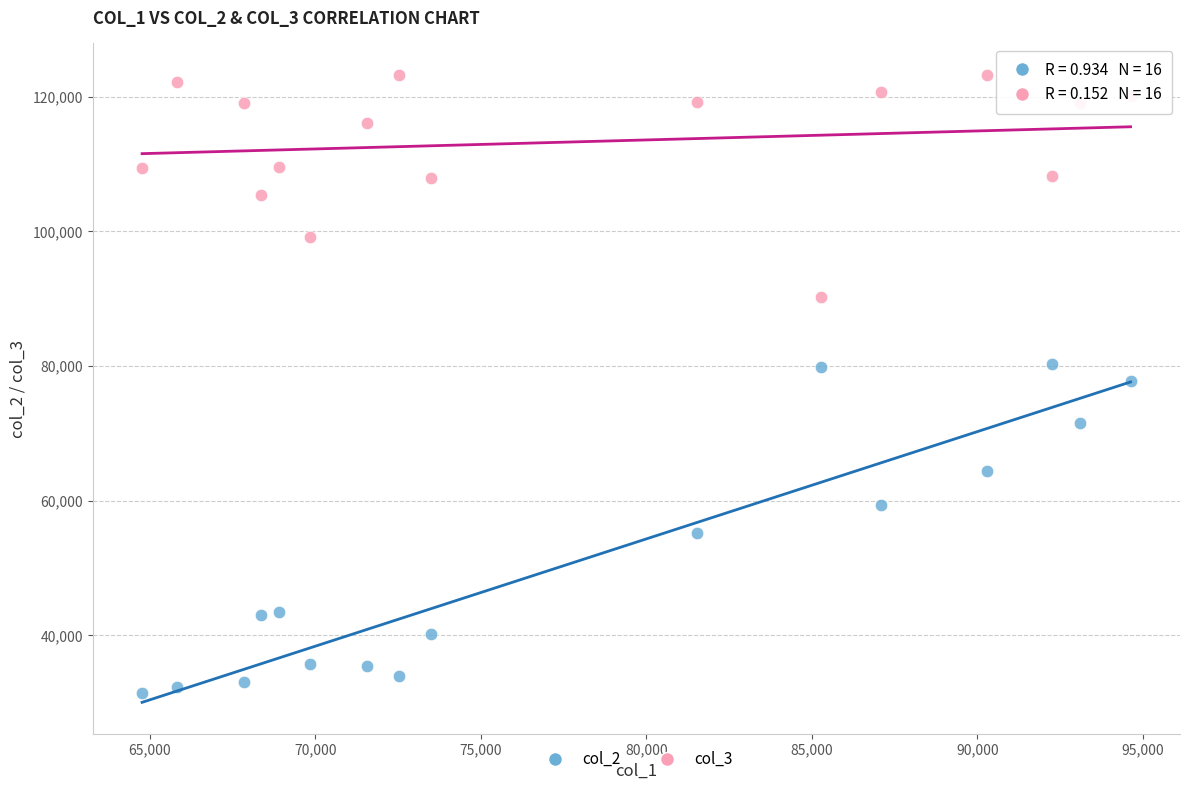

Which series reaches the minimum Y coordinate?

col_2